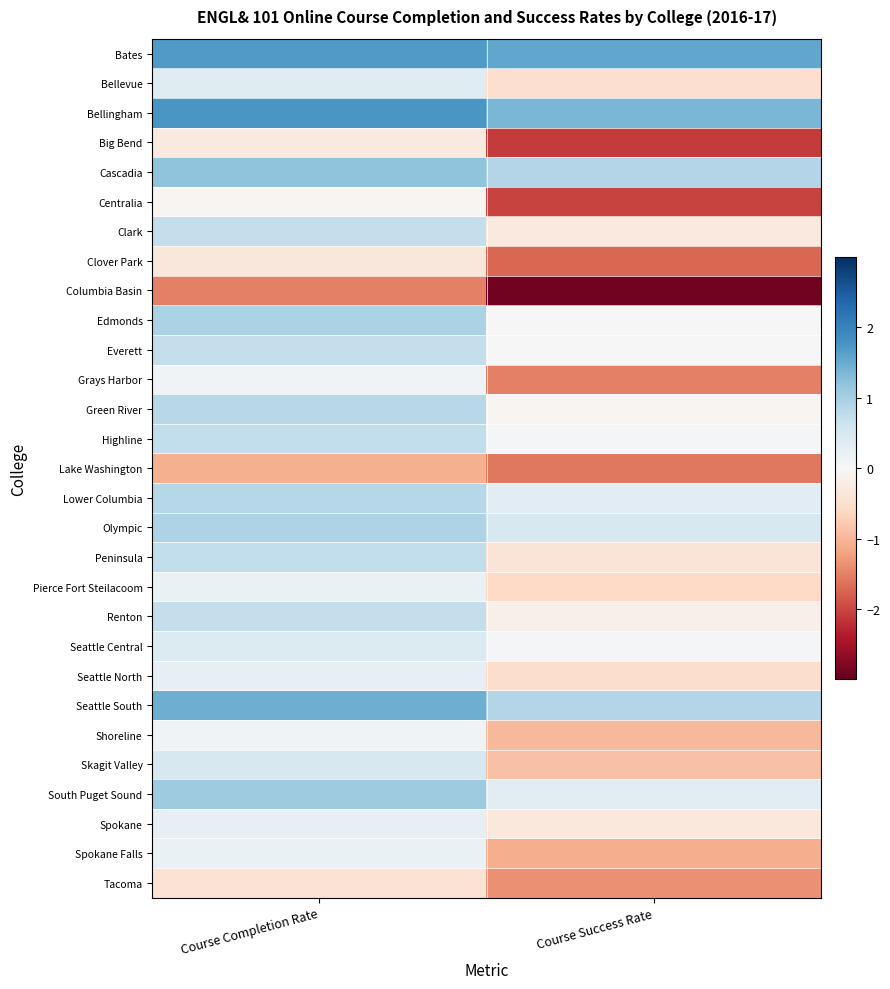

How many data points does each series have?

2